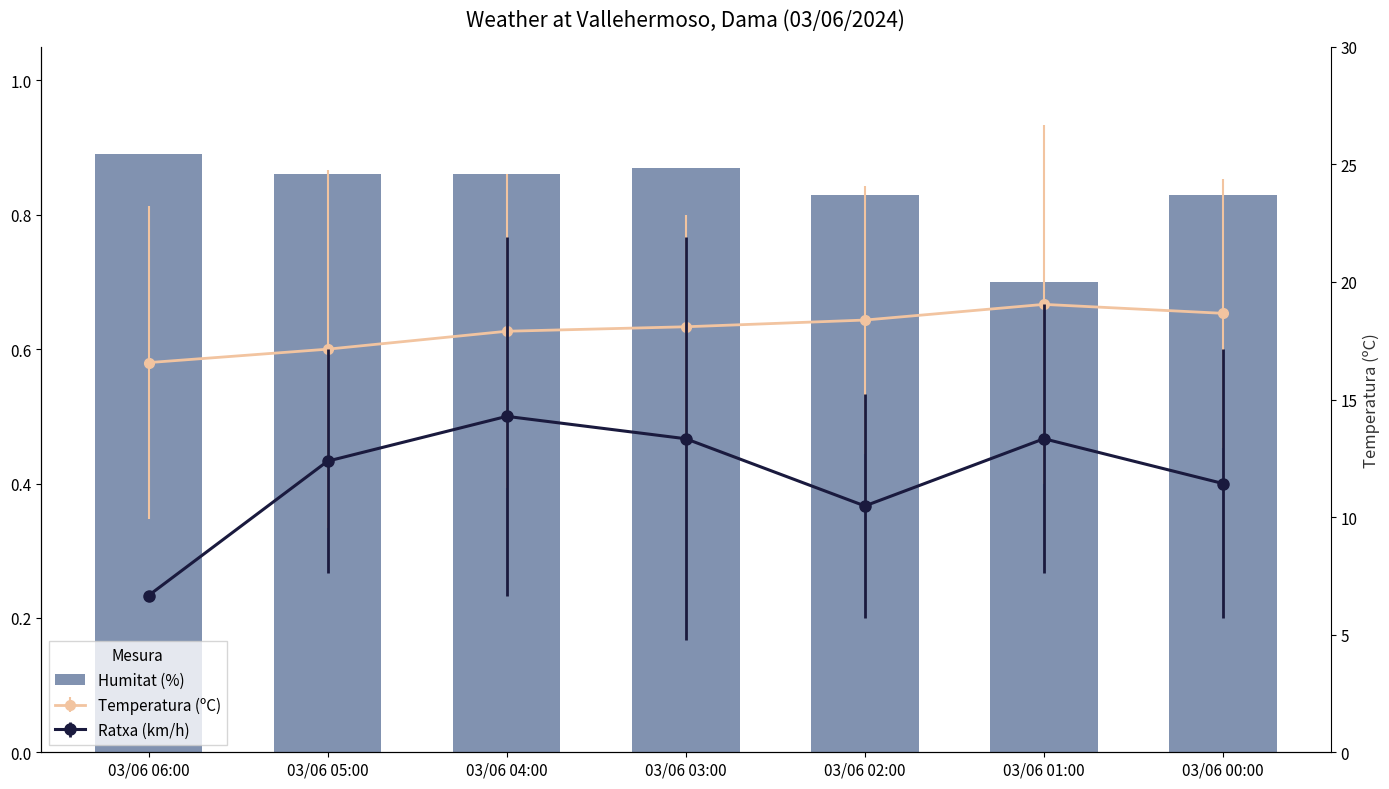

What is the difference between the maximum and minimum values?

0.2